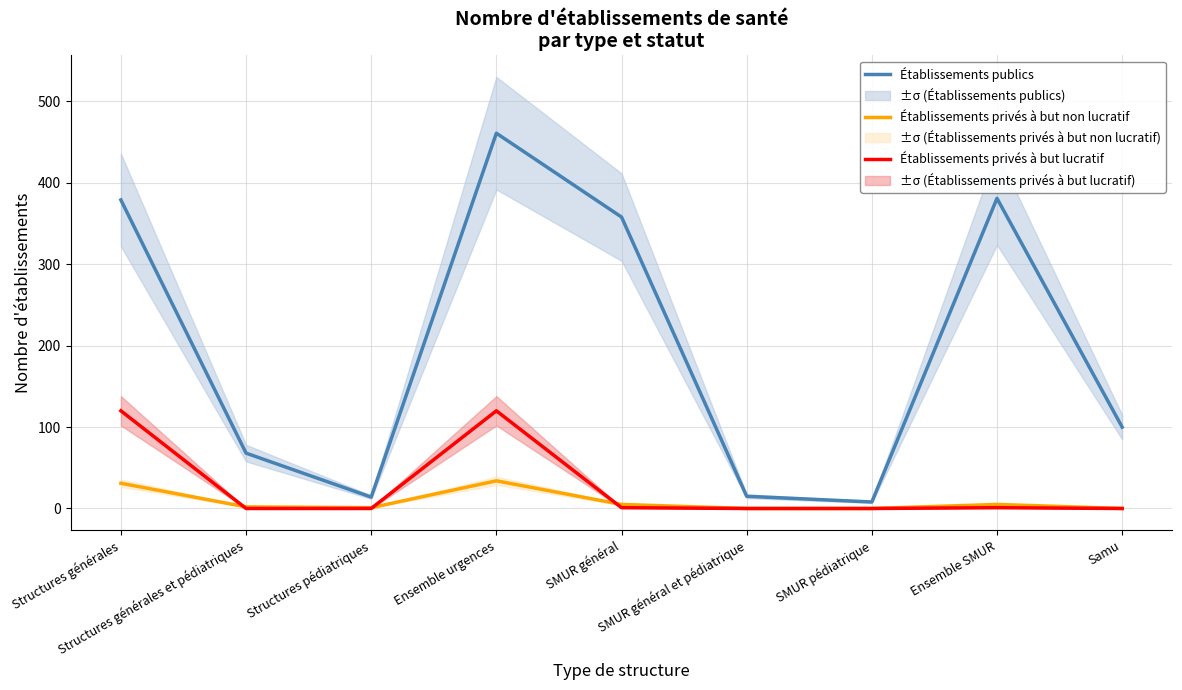

Reading left to right, extract all data points from this chart.

Établissements publics: 379	68	14	461	358	15	8	381	100
Établissements privés à but non lucratif: 31	2	1	34	5	0	0	5	0
Établissements privés à but lucratif: 120	0	0	120	1	0	0	1	0